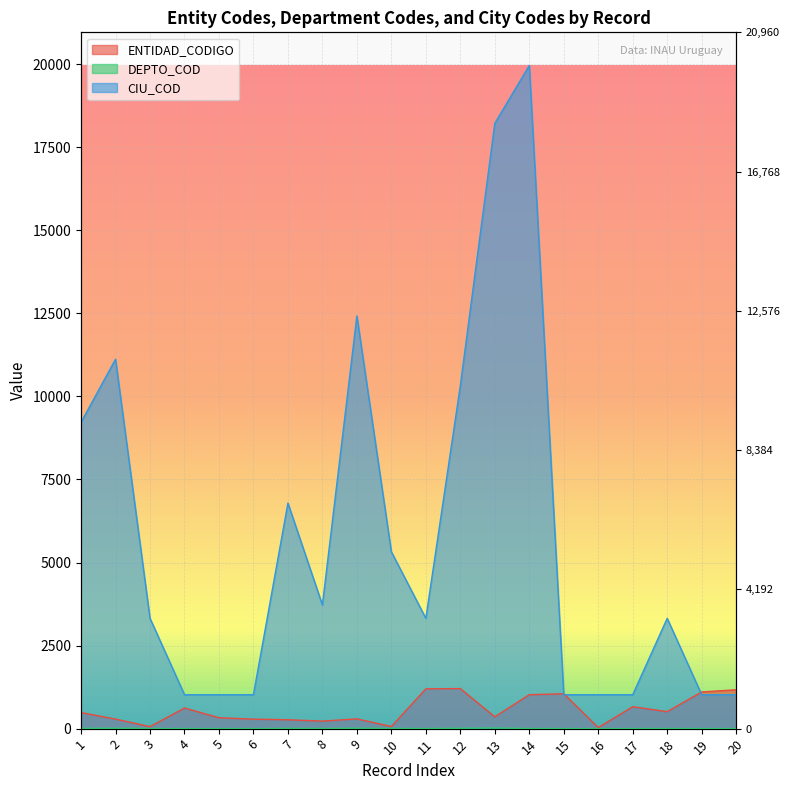

Reading left to right, extract all data points from this chart.

ENTIDAD_CODIGO: 483	288	60	620	328	285	267	227	294	64	1198	1205	355	1022	1049	33	660	511	1104	1170
DEPTO_COD: 9	11	3	1	1	1	6	3	12	5	3	10	18	3	1	1	1	3	1	1
CIU_COD: 9220	11120	3322	1020	1020	1020	6790	3723	12421	5323	3320	10320	18220	19962	1020	1020	1020	3320	1020	1020